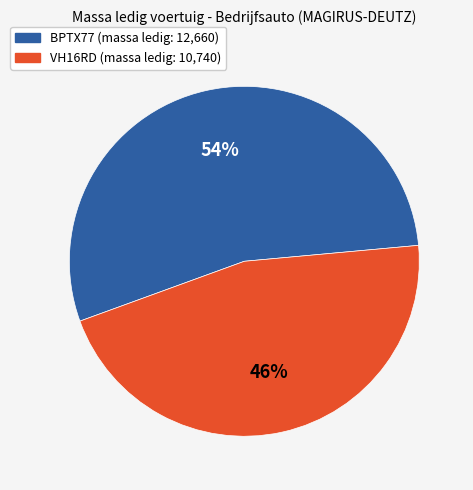

Between VH16RD and BPTX77, which is larger?

BPTX77